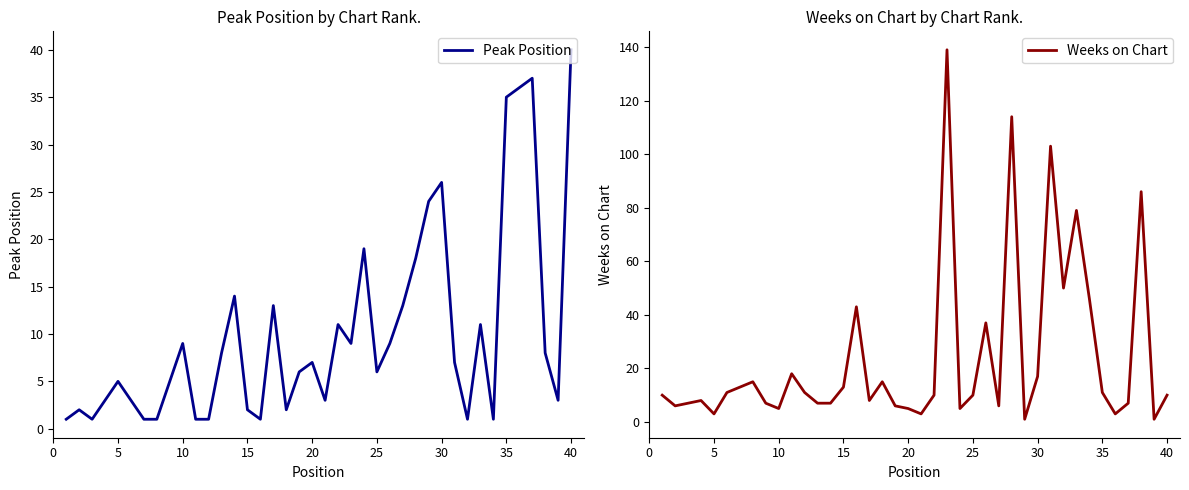

Which series has the largest range (max minus min)?

Weeks on Chart